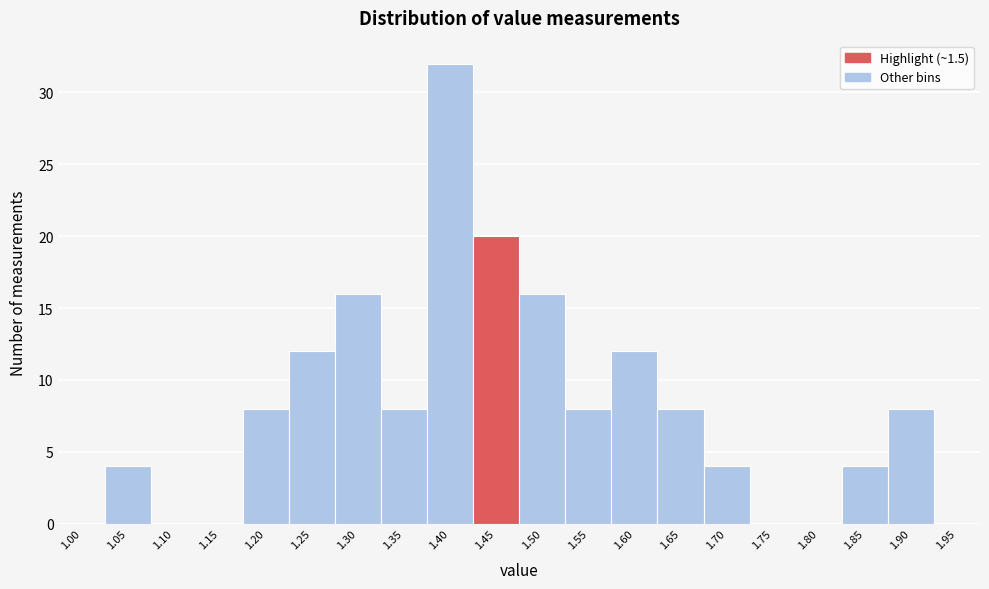

Reading right to left, list all the values displayed in this chart.

1.95=0	1.90=8	1.85=4	1.80=0	1.75=0	1.70=4	1.65=8	1.60=12	1.55=8	1.50=16	1.45=20	1.40=32	1.35=8	1.30=16	1.25=12	1.20=8	1.15=0	1.10=0	1.05=4	1.00=0